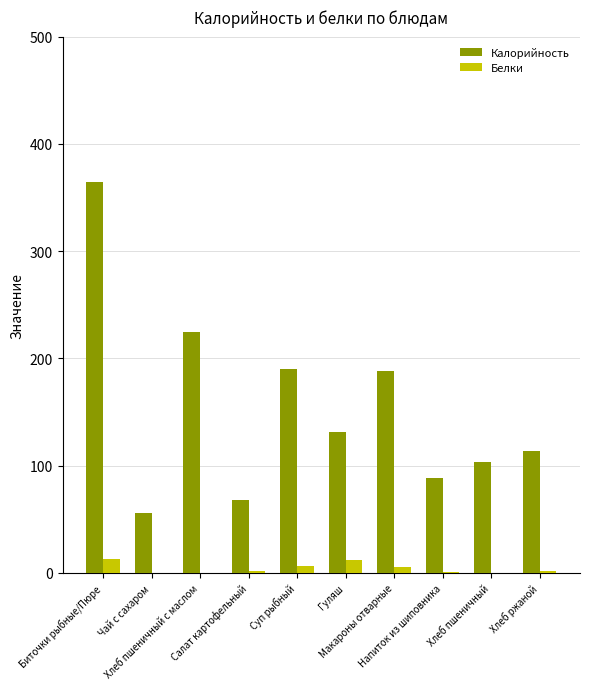

Which series has the largest total across all categories?

Калорийность